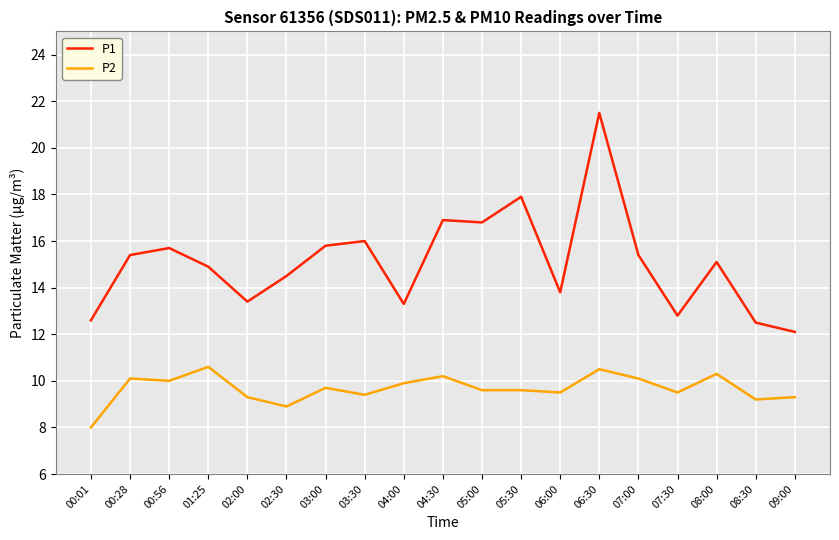

The P2 series shows 9.5 at 06:00. True or false?

True